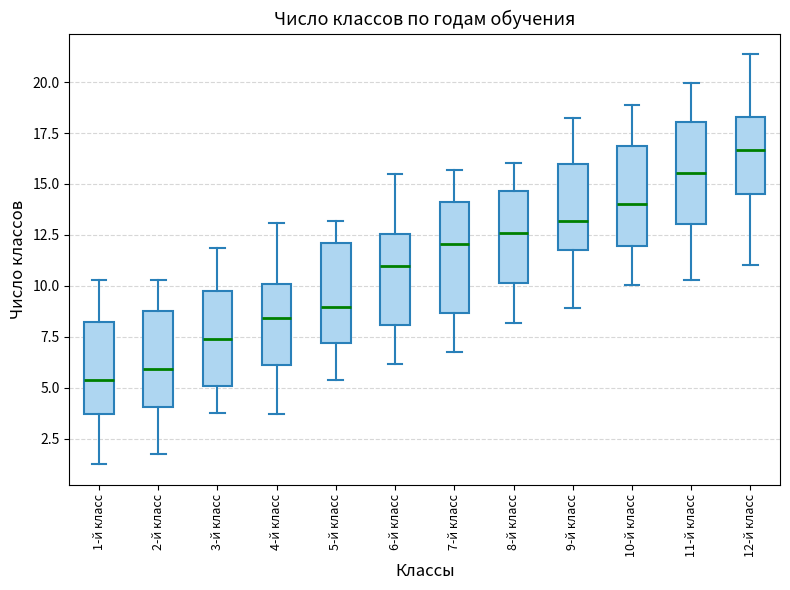

Which box has the lowest median line?

1-й класс